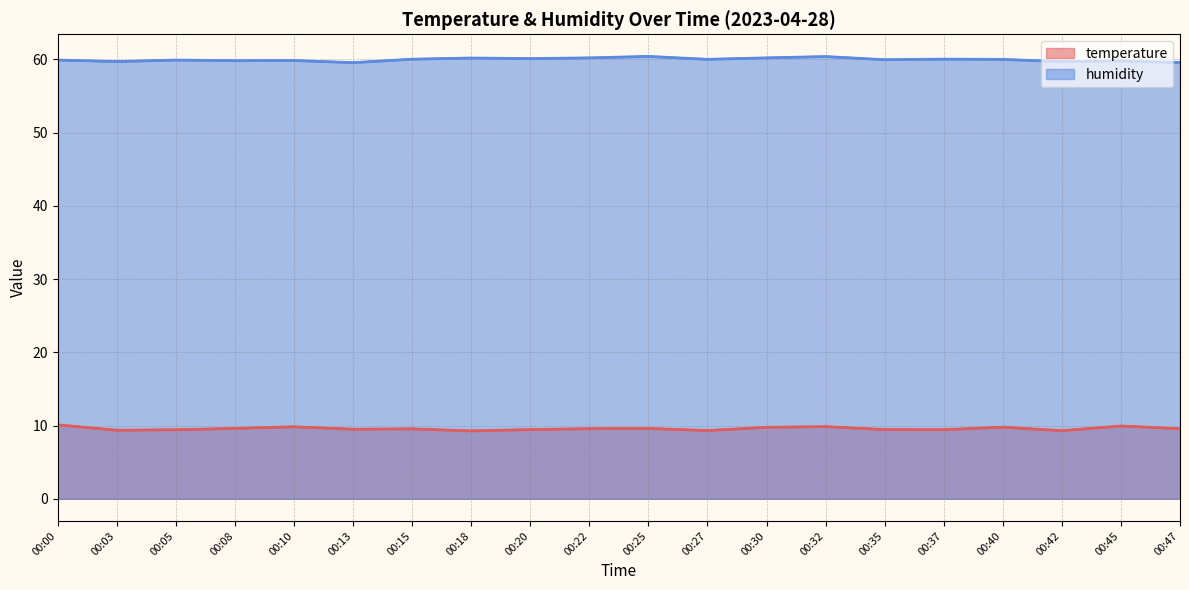

At how many categories does at least one series exceed 54?

20